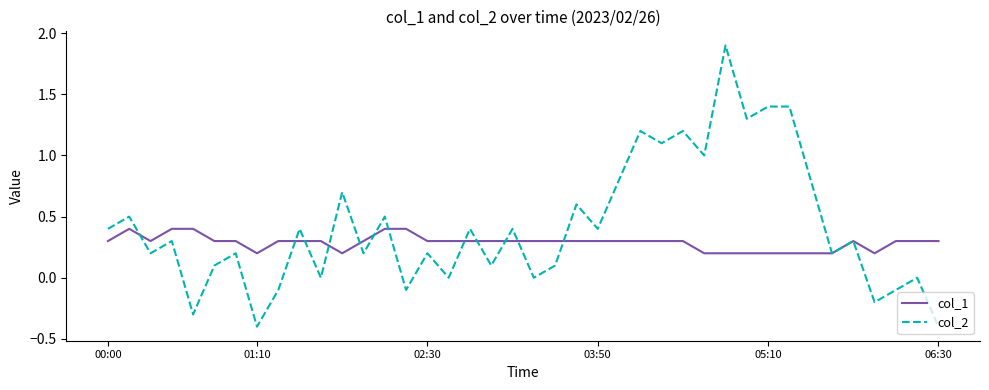

Which series has the largest range (max minus min)?

col_2